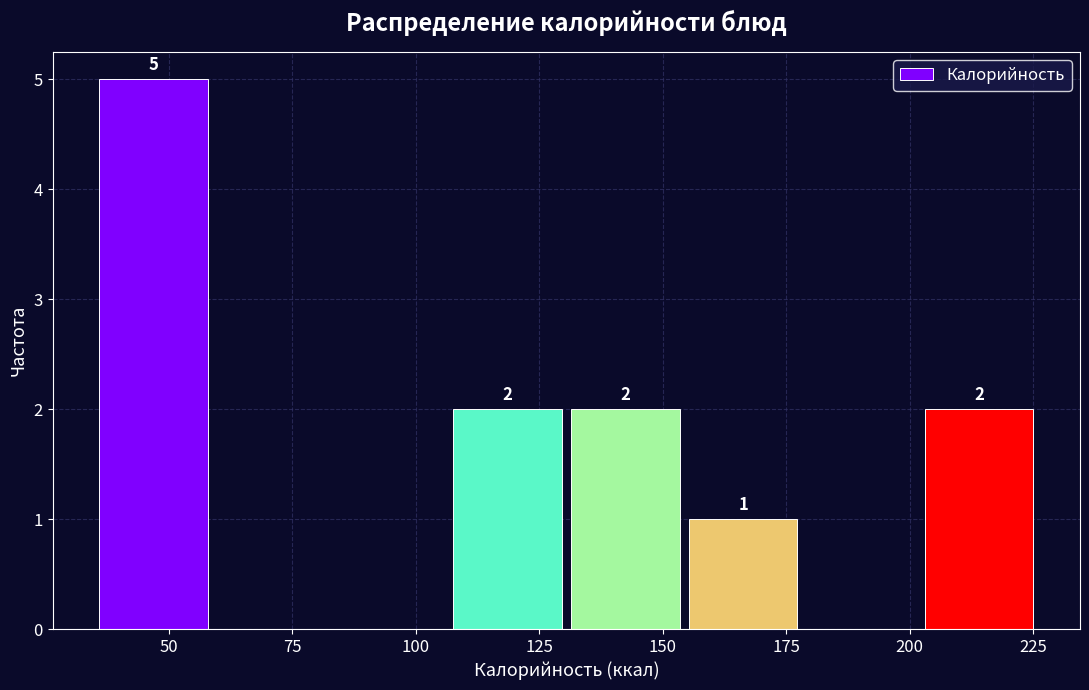

Over which range of the x-axis is the bar tallest?

35 to 60